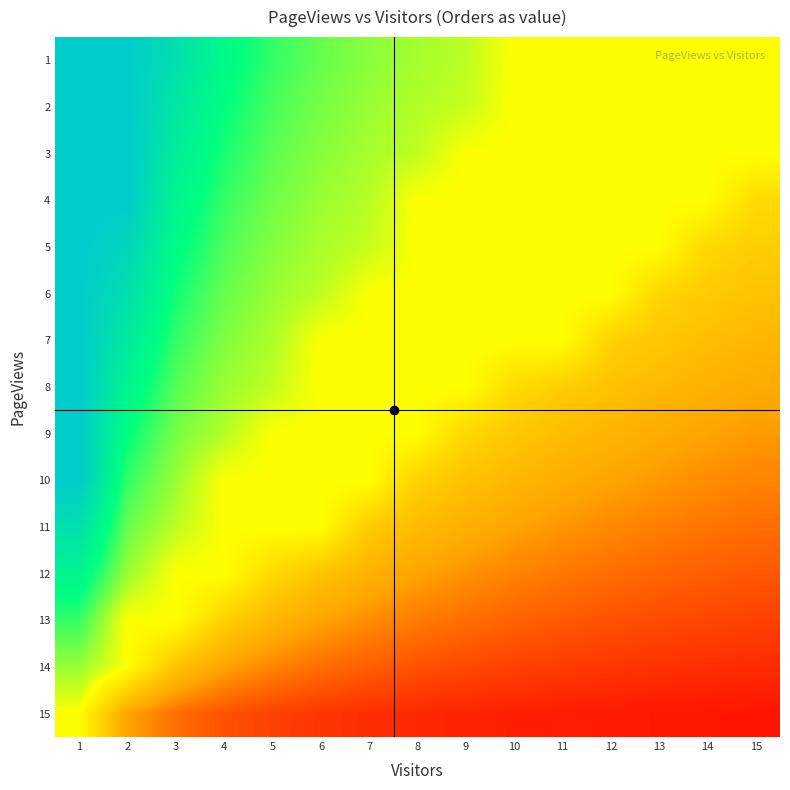

What is the difference between the highest and lowest values at 4?

0.6